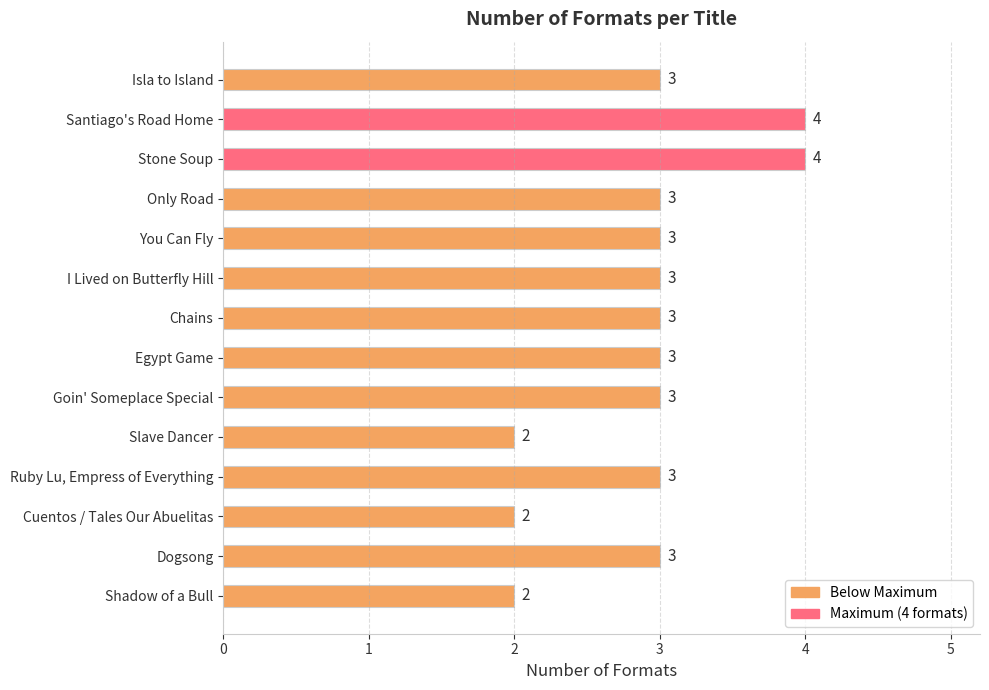

What is the sum of all values?

41